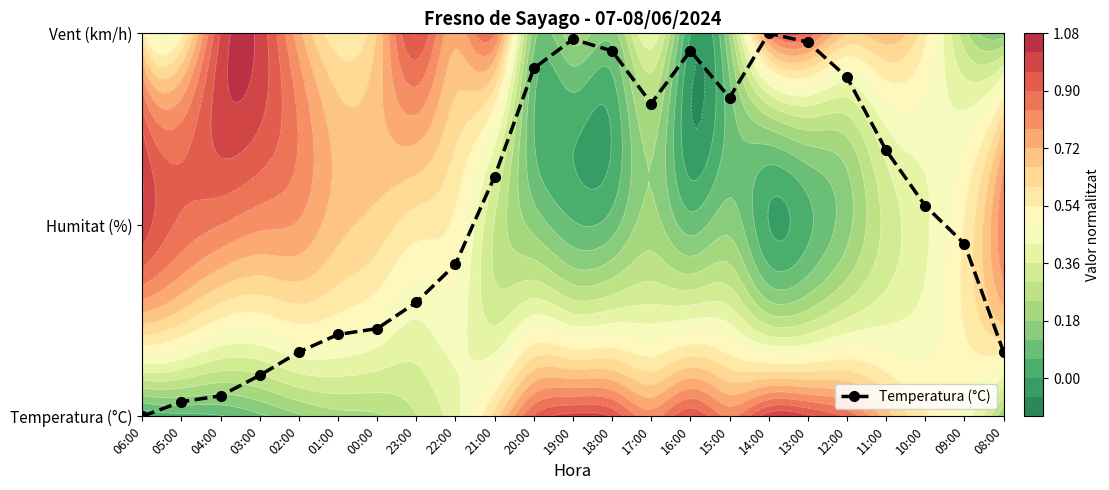

Rank the categories by value from lowest to highest.

06:00, 05:00, 04:00, 03:00, 02:00, 08:00, 01:00, 00:00, 23:00, 22:00, 09:00, 10:00, 21:00, 11:00, 17:00, 15:00, 12:00, 20:00, 18:00, 16:00, 13:00, 19:00, 14:00